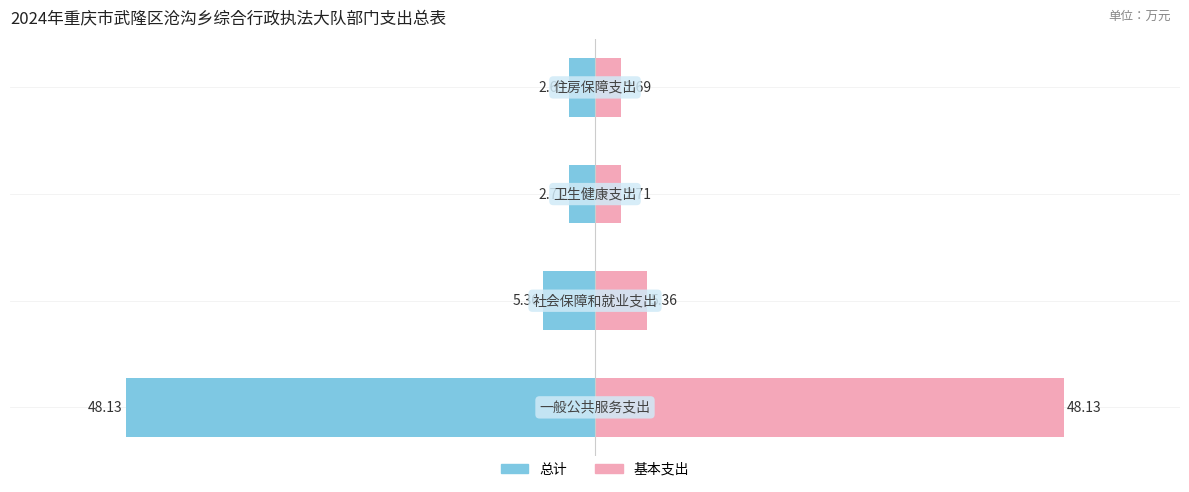

The 总计 series shows -1.8 at 2. True or false?

False